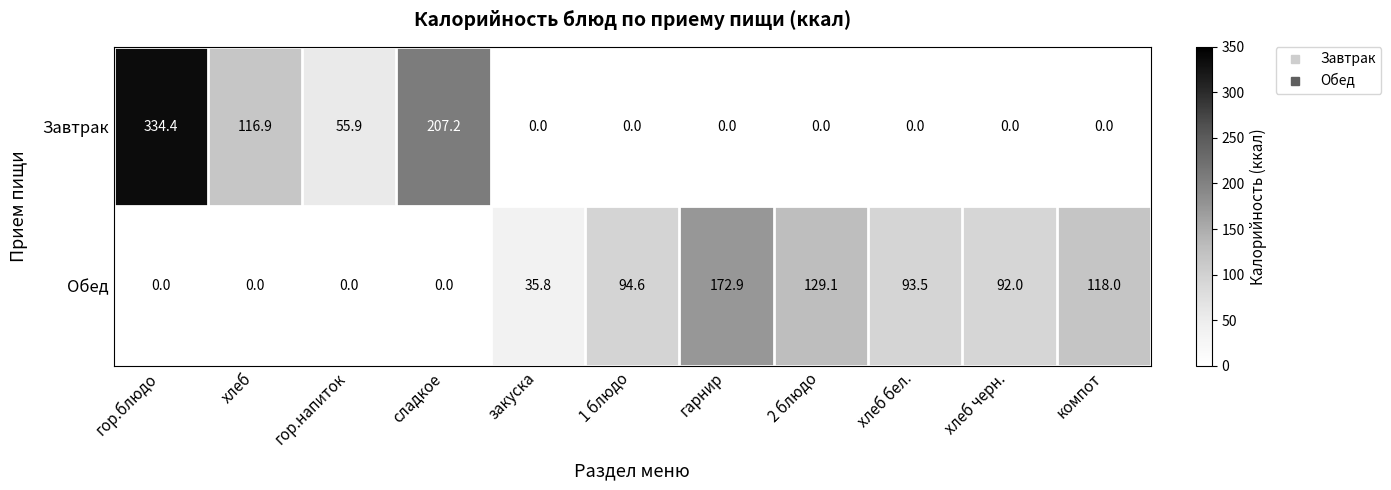

At which label is Завтрак closest to 167?

сладкое